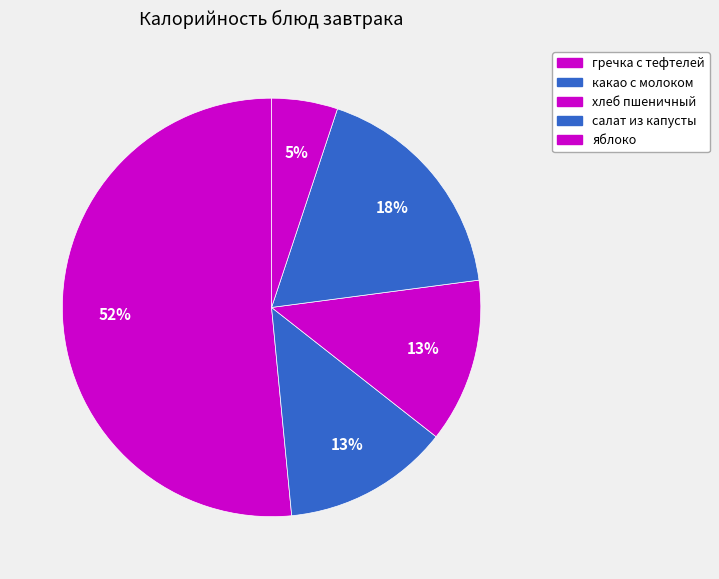

Does яблоко represent more than half of the total?

No